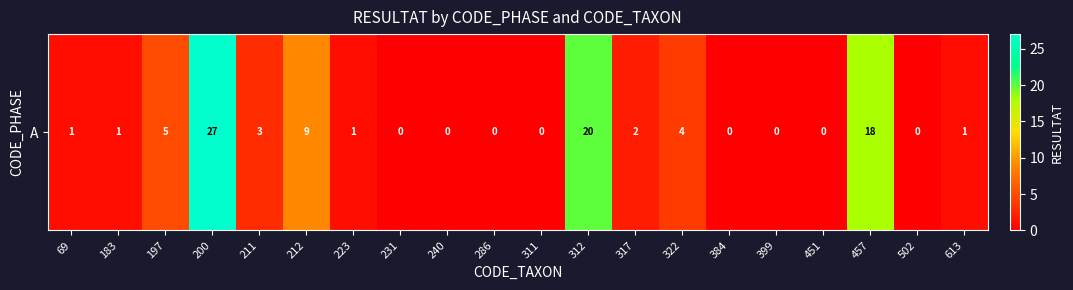

True or false: the data shows 1 at 183.

True